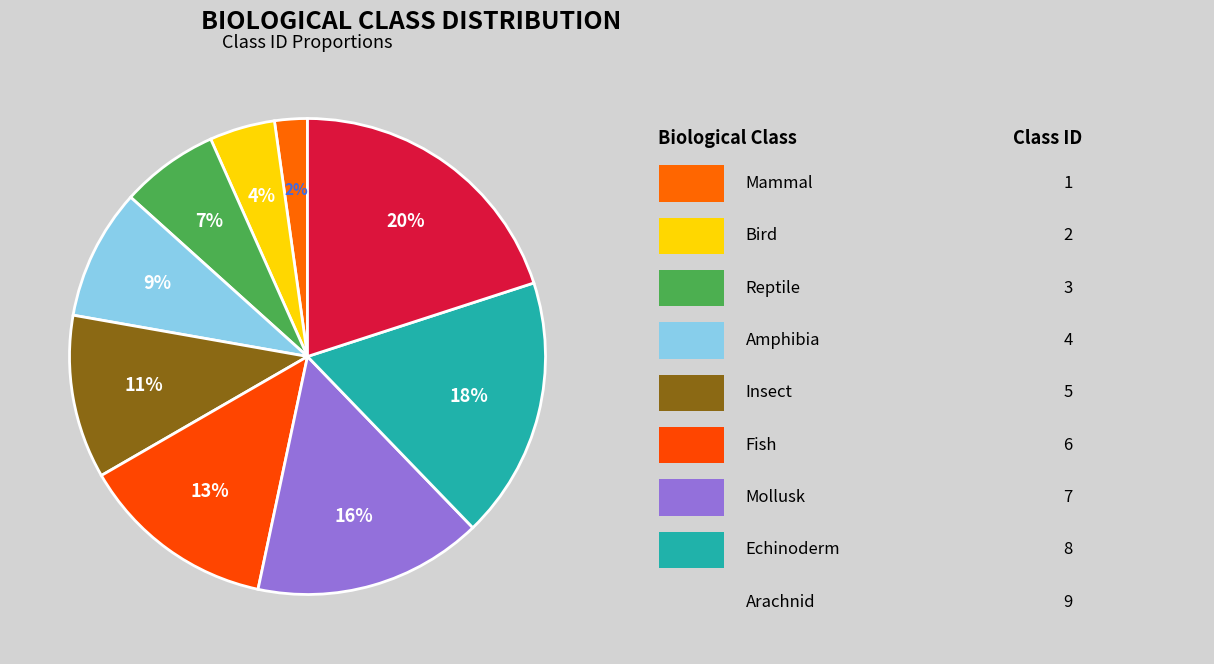

Rank the categories by value from lowest to highest.

Mammal, Bird, Reptile, Amphibia, Insect, Fish, Mollusk, Echinoderm, Arachnid